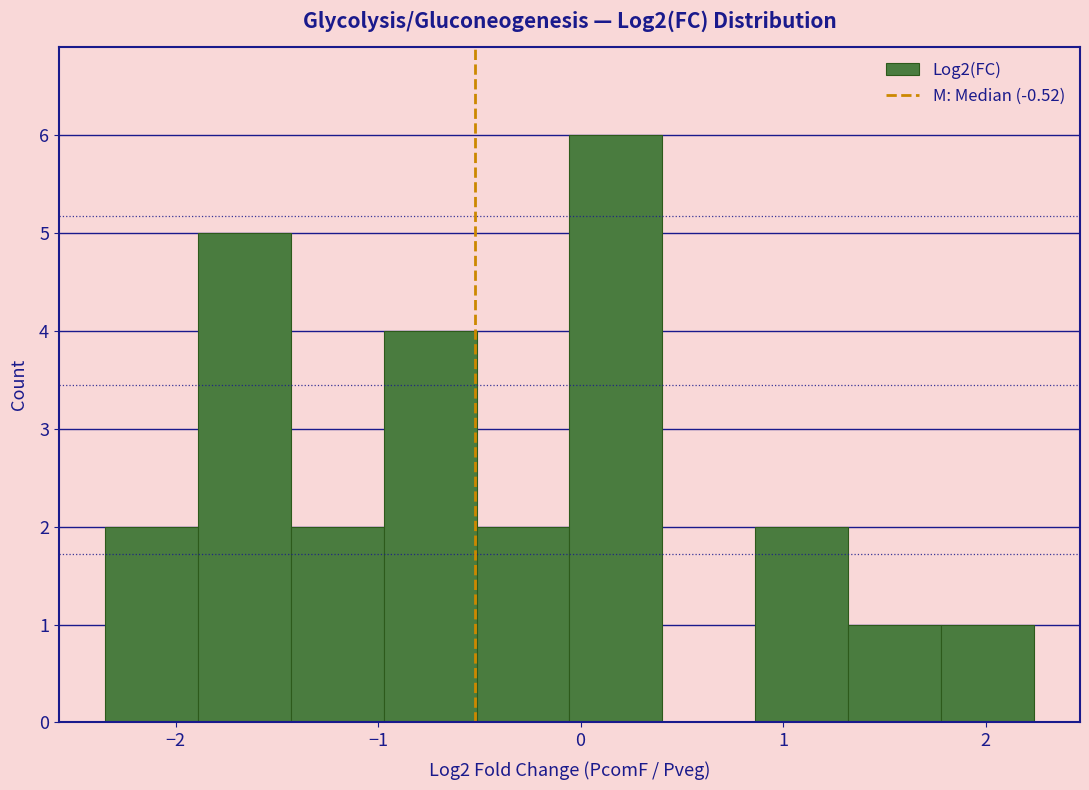

Reading left to right, list every bar in this chart as the range it spans on the x-axis followed by its height. Neither the bar edges nor the heights are printed on the chart, so give them approximately, as read against the axes.

-2.3 to -1.9: 2
-1.9 to -1.4: 5
-1.4 to -1.0: 2
-1.0 to -0.5: 4
-0.5 to -0.1: 2
-0.1 to 0.4: 6
0.4 to 0.9: 0
0.9 to 1.3: 2
1.3 to 1.8: 1
1.8 to 2.2: 1